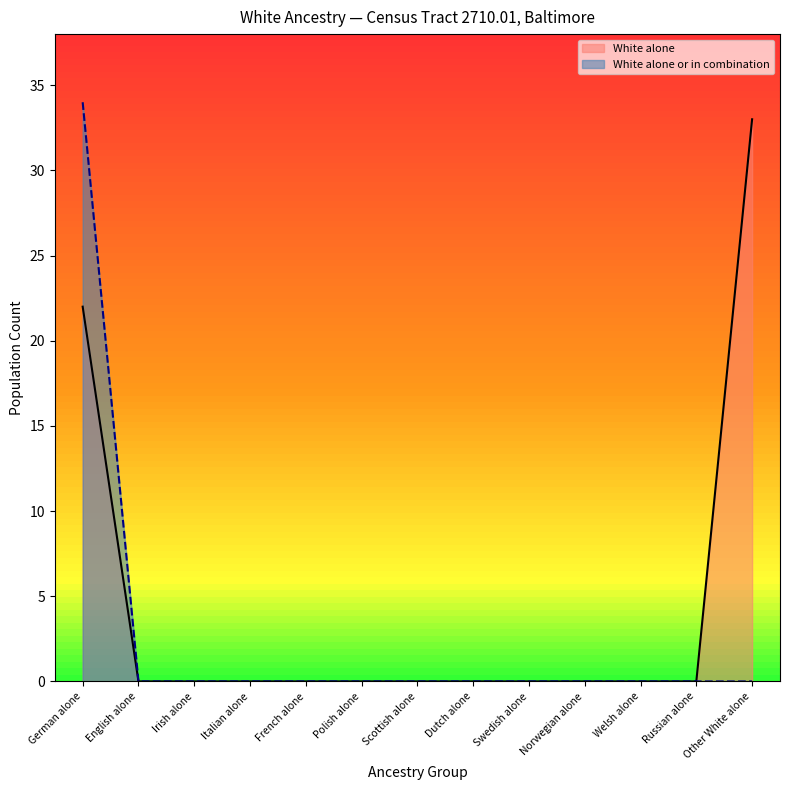

How many series are shown in this chart?

2